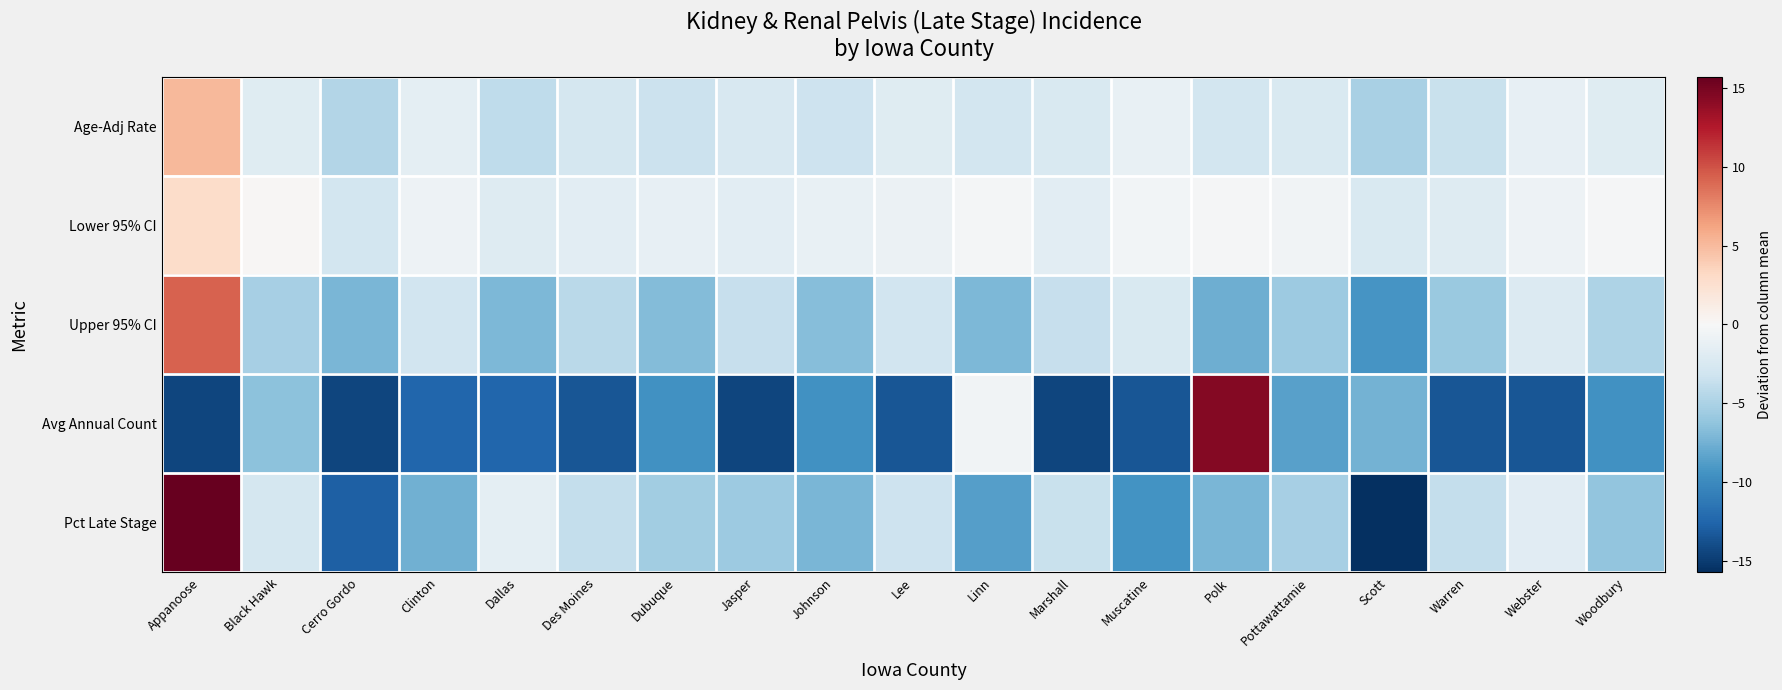

What is the difference between the highest and lowest values at Dallas?

11.0